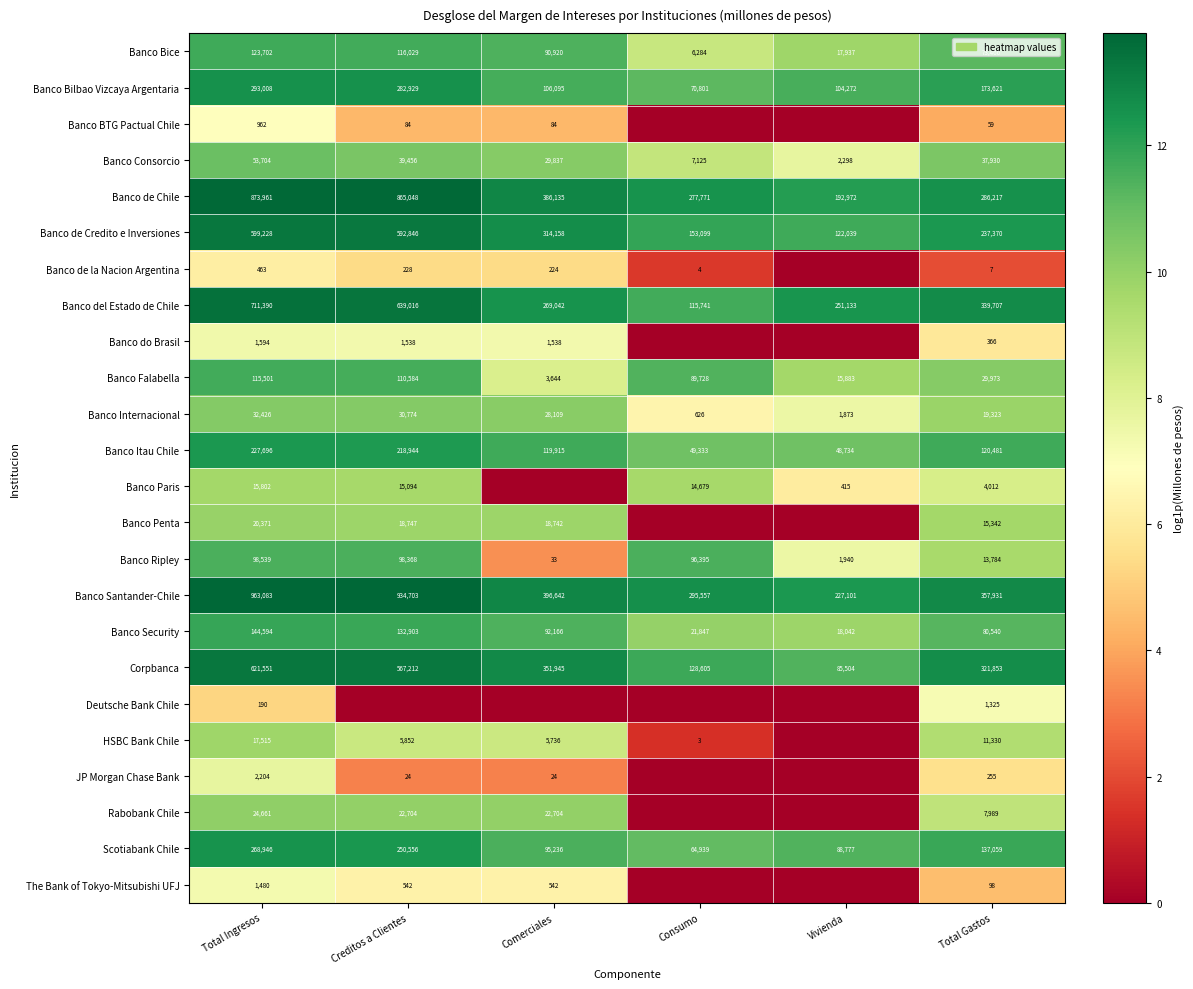

What is the highest value of the Banco Bice series?

123702